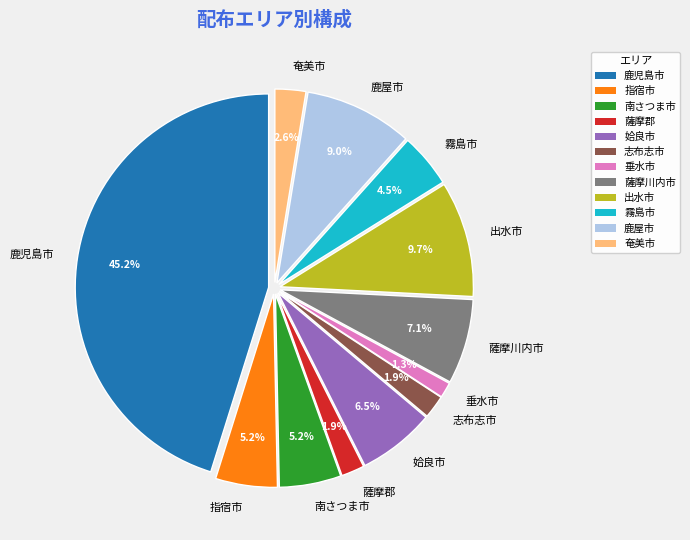

Combined, what portion of the pie is 薩摩川内市 and 奄美市?

9.7%